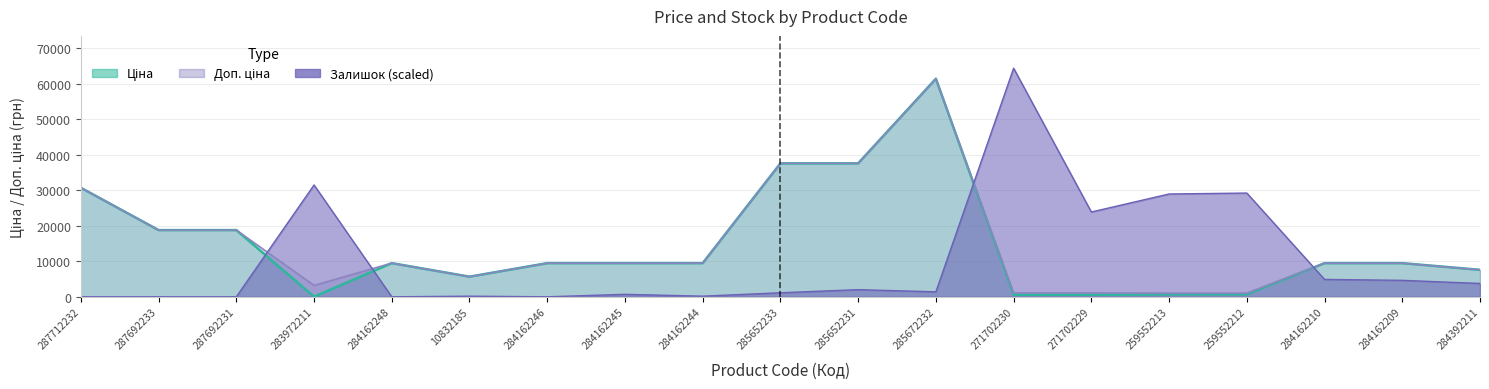

At how many categories does at least one series exceed 17241?

11